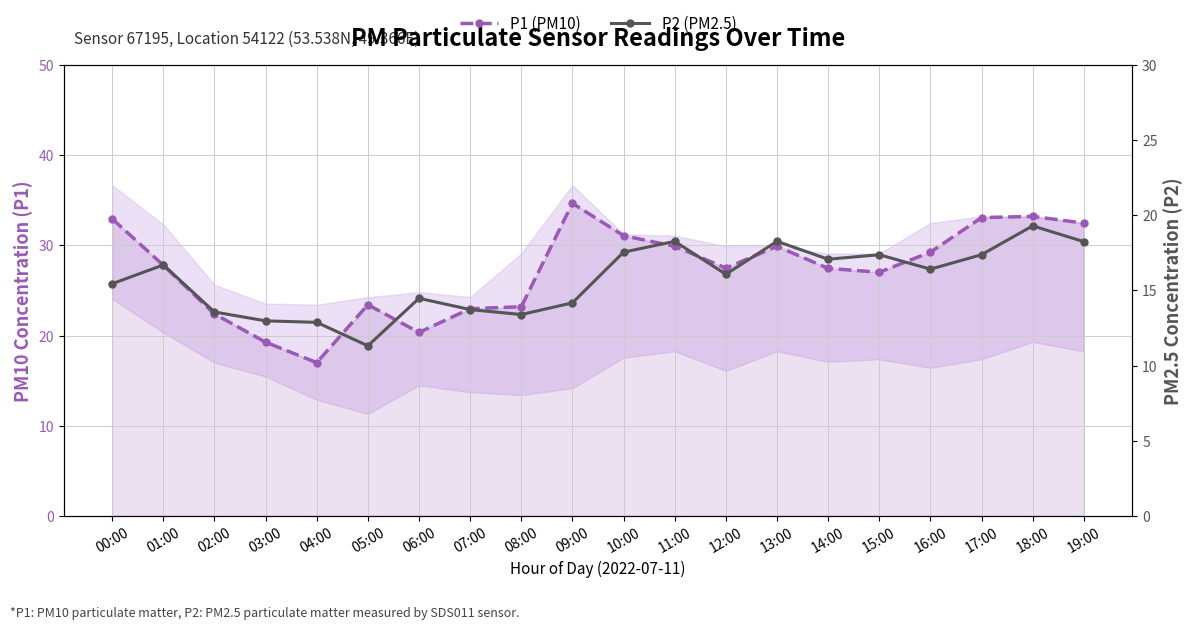

At which category is the sum across all series the highest?

18:00